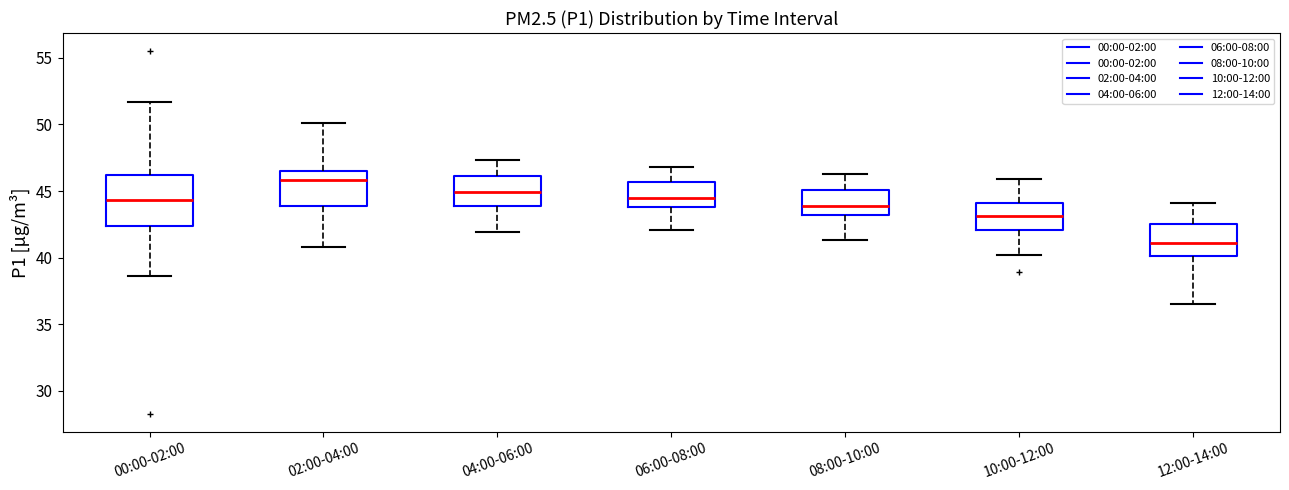

Reading left to right, transcribe this box plot: for each box, give where its median line is, the range the box spans, and where its two whiskers end, as read against the y-axis. The values are not printed on the chart, so give them approximately, as read against the axis.

00:00-02:00: median 44.5, box 42.5 to 46.0, whiskers 38.5 to 51.5
02:00-04:00: median 46.0, box 44.0 to 46.5, whiskers 41.0 to 50.0
04:00-06:00: median 45.0, box 44.0 to 46.0, whiskers 42.0 to 47.5
06:00-08:00: median 44.5, box 44.0 to 45.5, whiskers 42.0 to 47.0
08:00-10:00: median 44.0, box 43.0 to 45.0, whiskers 41.5 to 46.5
10:00-12:00: median 43.0, box 42.0 to 44.0, whiskers 40.0 to 46.0
12:00-14:00: median 41.0, box 40.0 to 42.5, whiskers 36.5 to 44.0